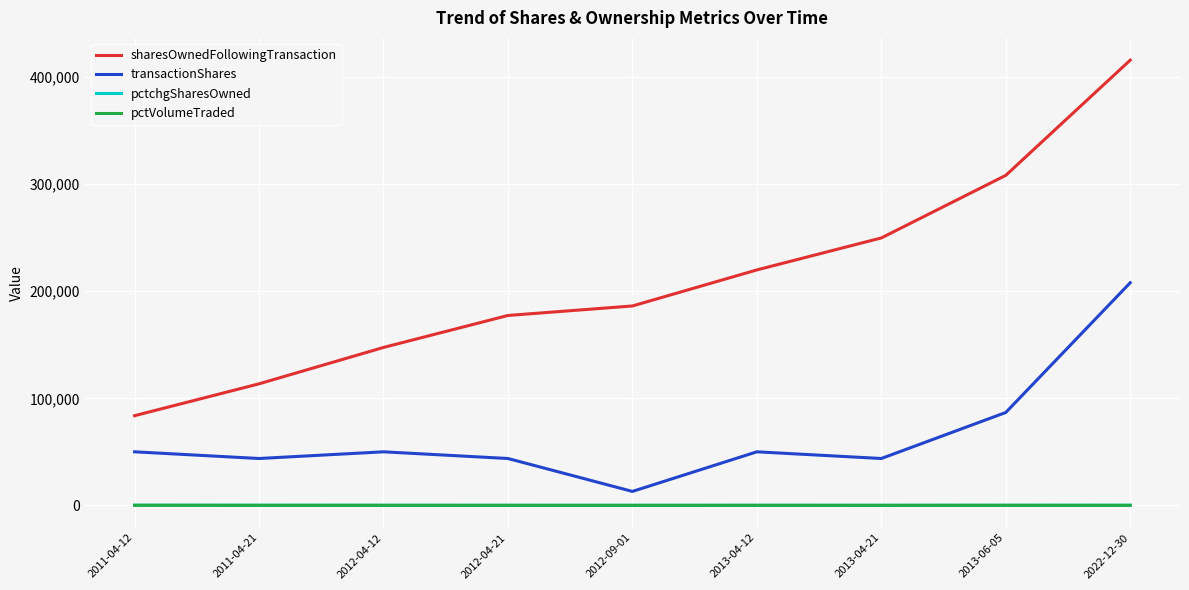

True or false: pctVolumeTraded and sharesOwnedFollowingTransaction intersect in this chart.

False